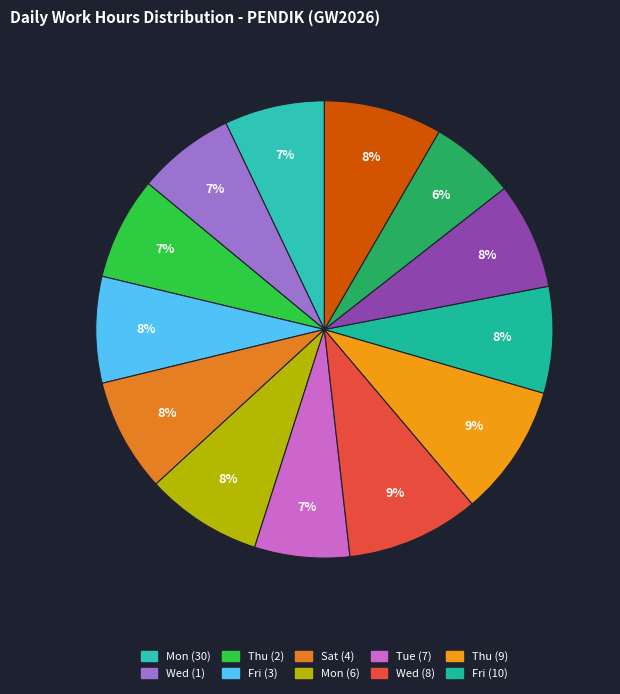

Is there a majority slice in this chart?

No